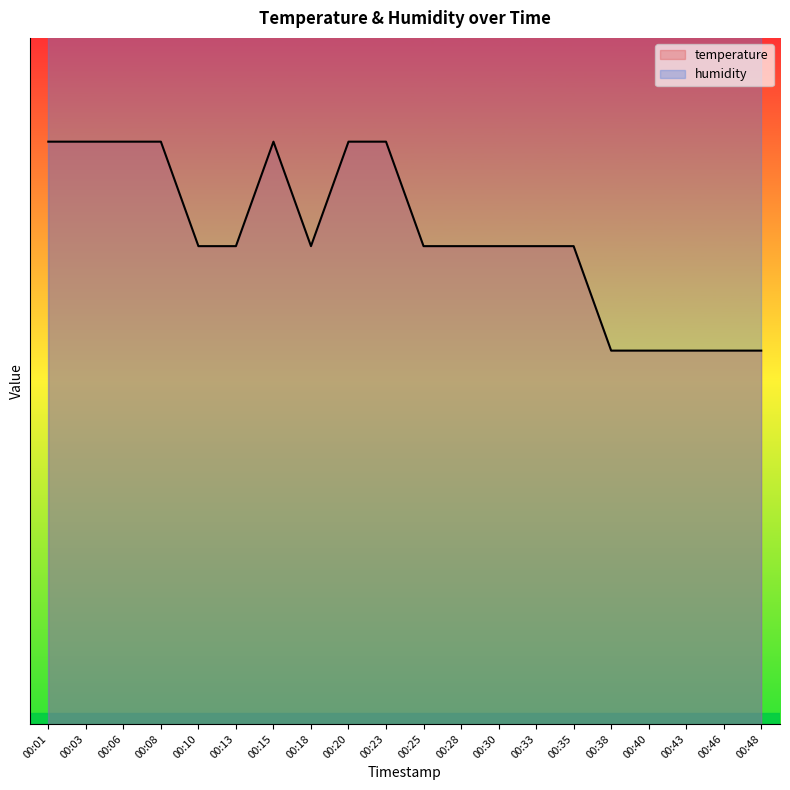

How many data points are above 75?

7